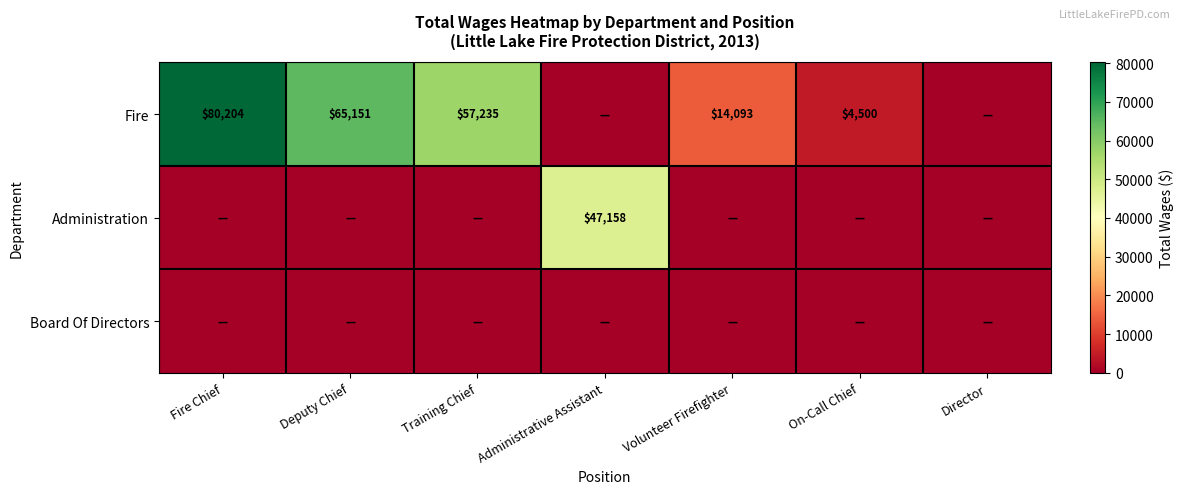

The Fire series shows 127626 at Fire Chief. True or false?

False